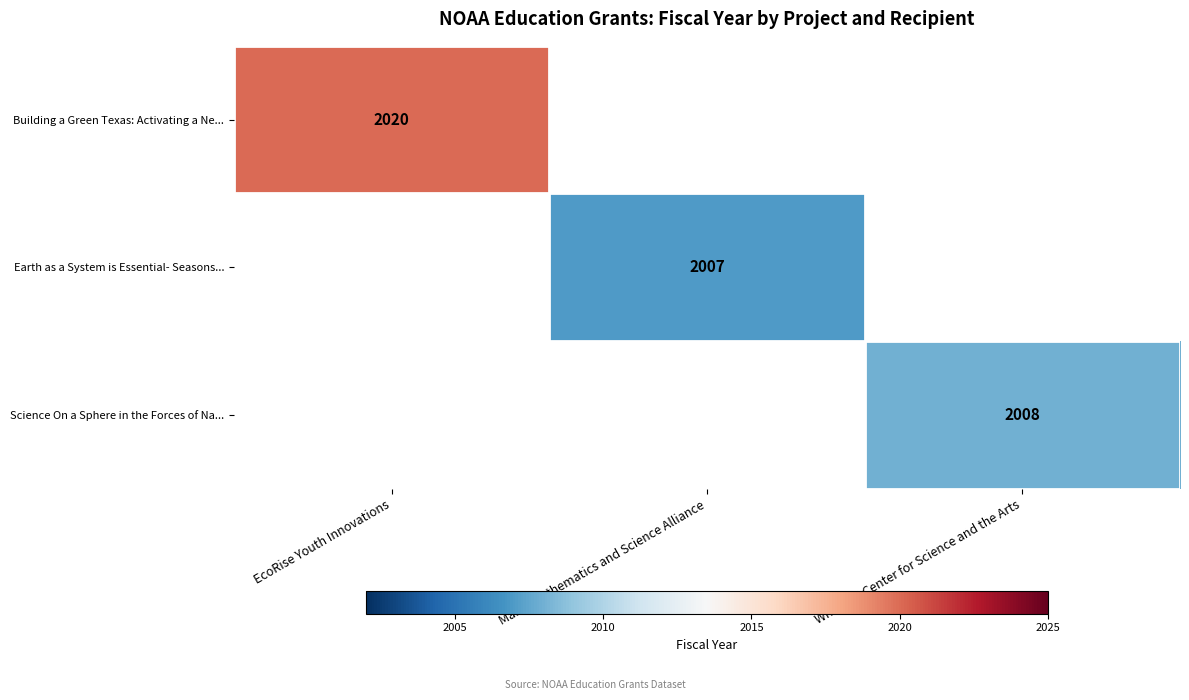

True or false: Science On a Sphere in the Forces of Na... has a value of 1250 at Whitaker Center for Science and the Arts.

False